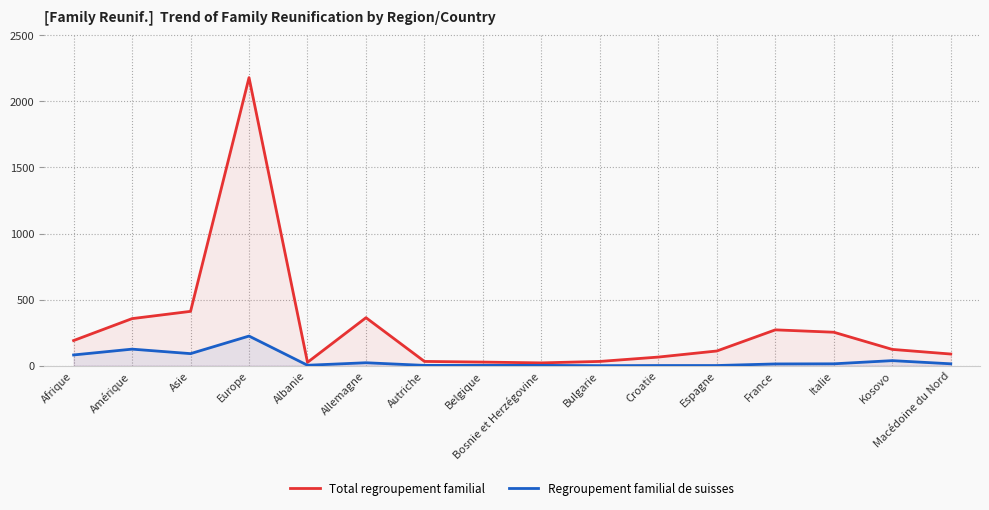

At which label is Regroupement familial de suisses closest to 112?

Amérique